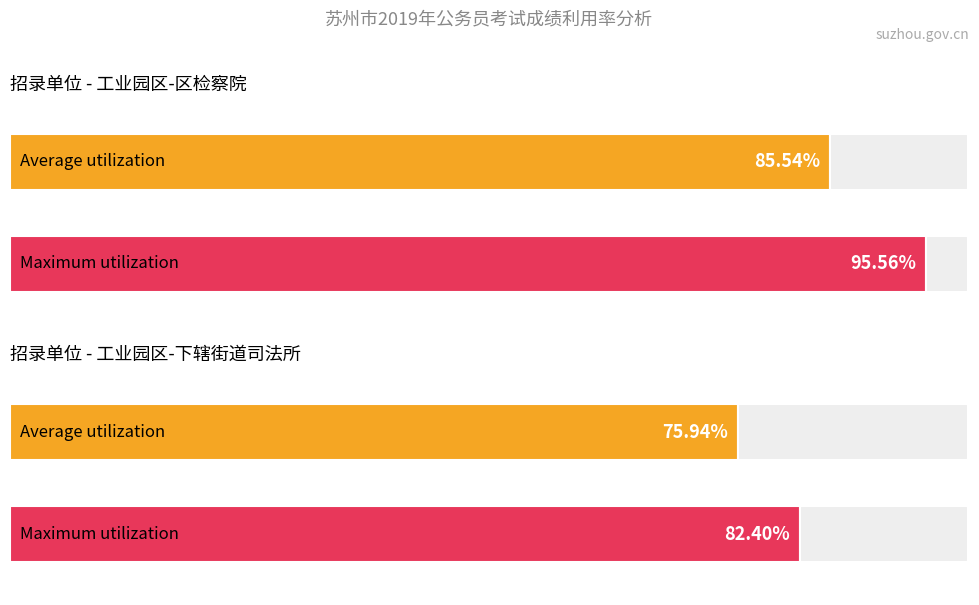

Is it true that 面试成绩 equals 131.7 at 濮昀燚?

False